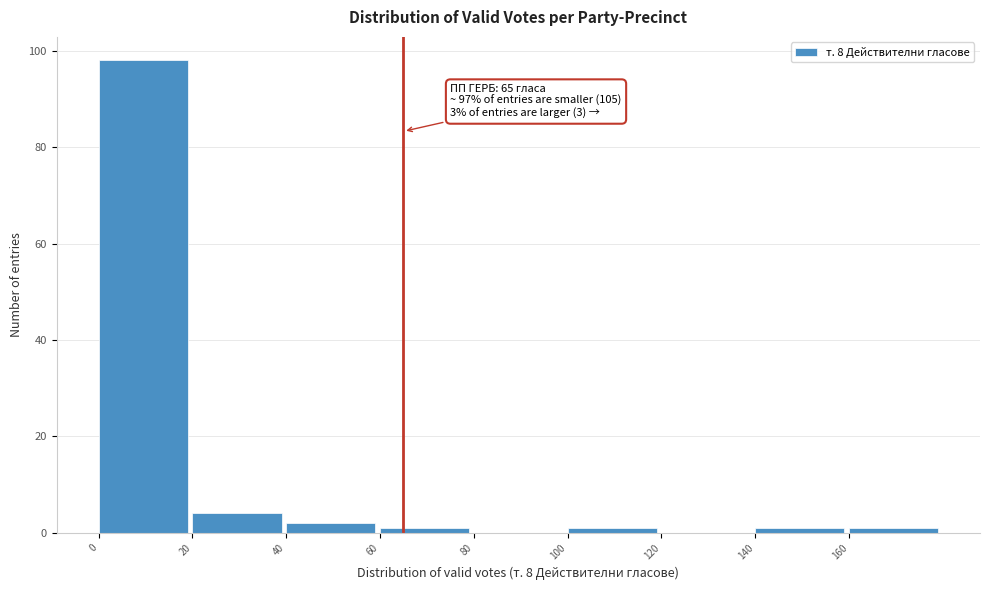

Which range on the x-axis has the tallest bar?

0 to 20